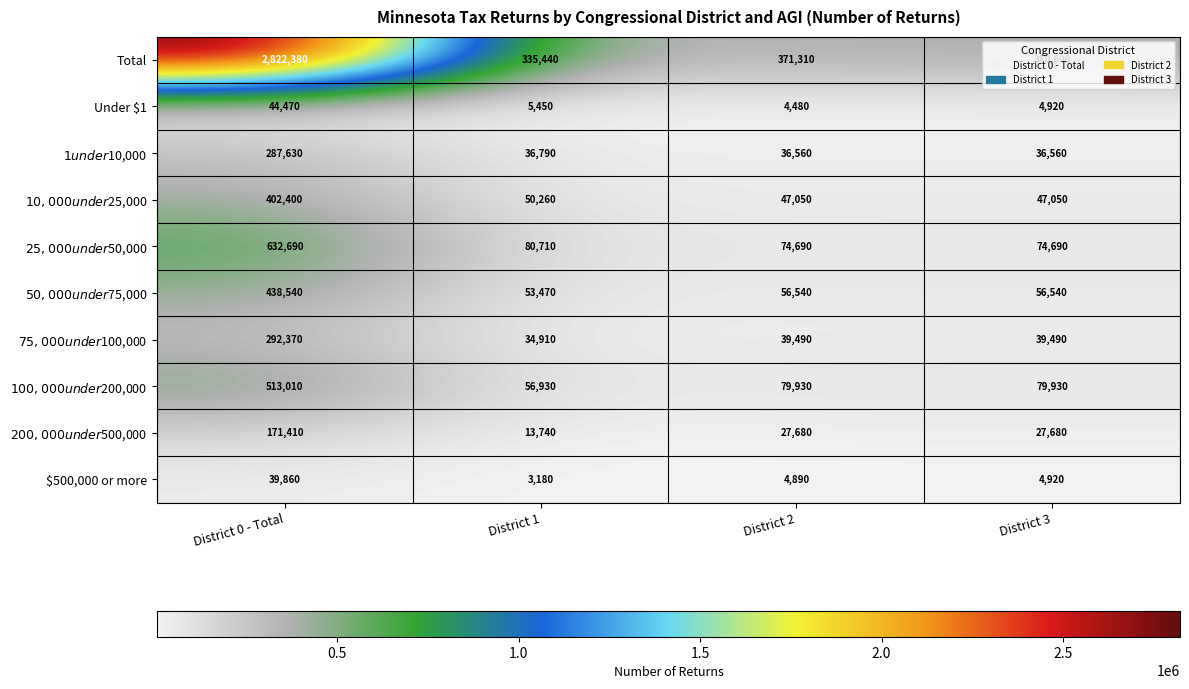

The value of Total at District 2 is 371310. True or false?

True